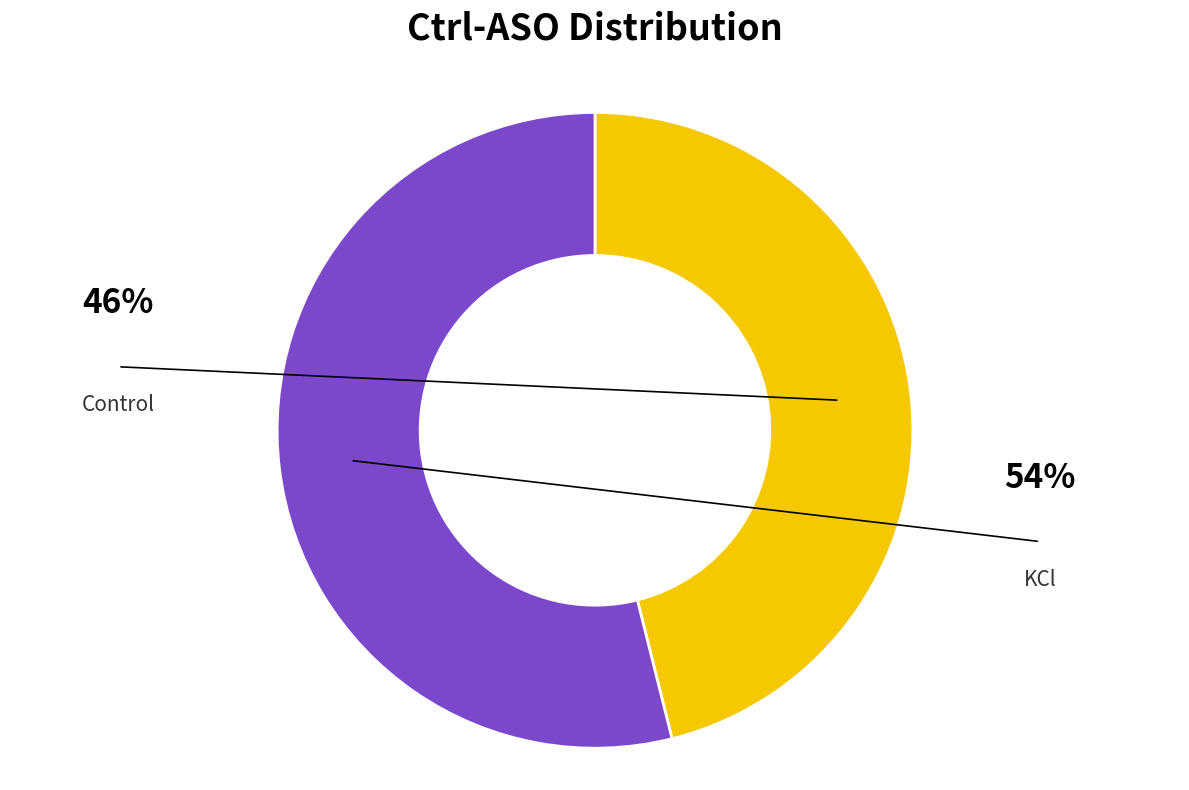

Does any single category account for the majority?

Yes